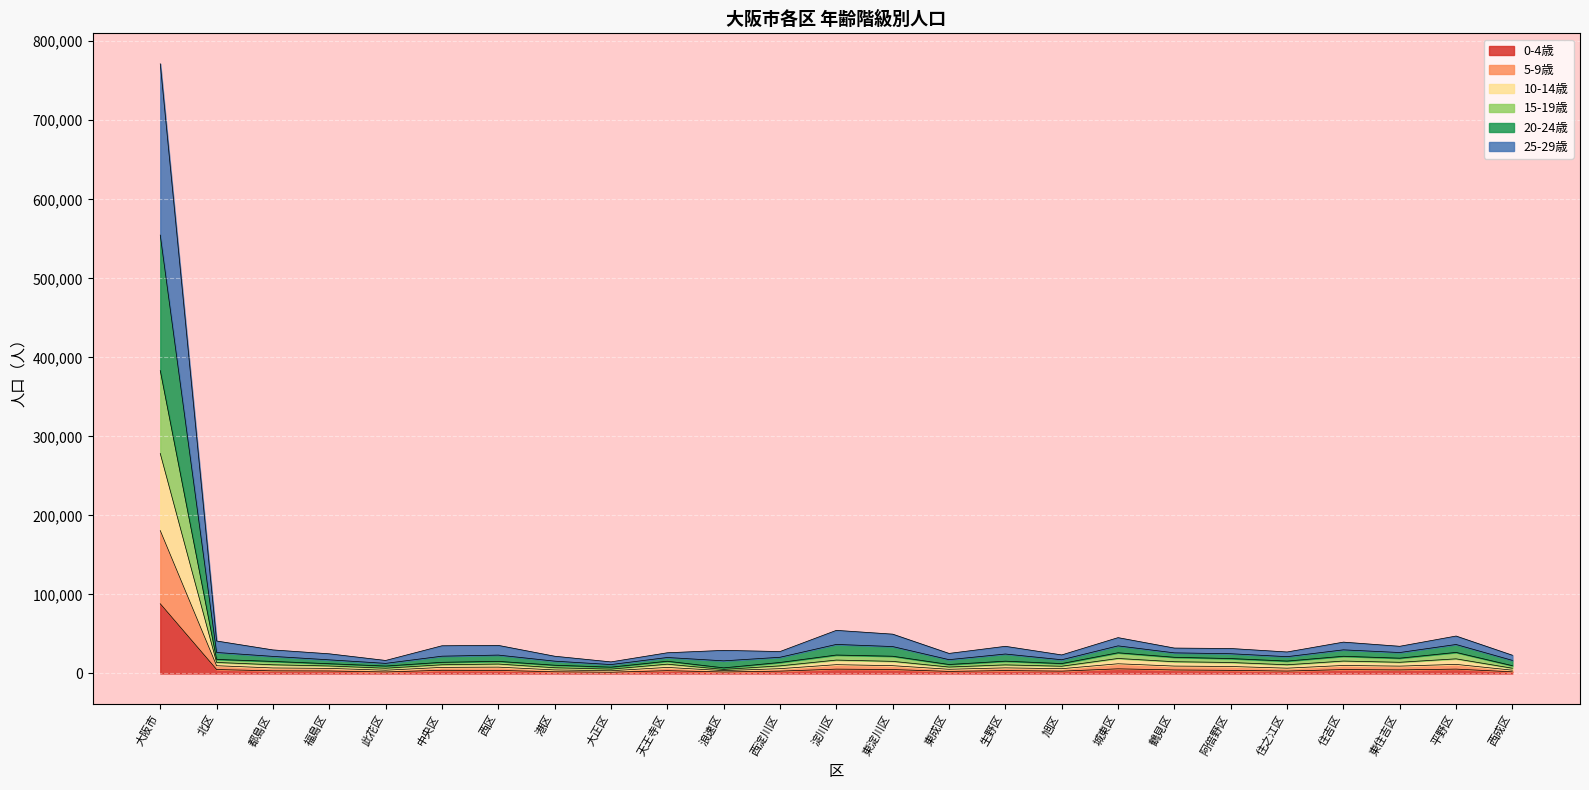

At how many categories does at least one series exceed 190037?

1